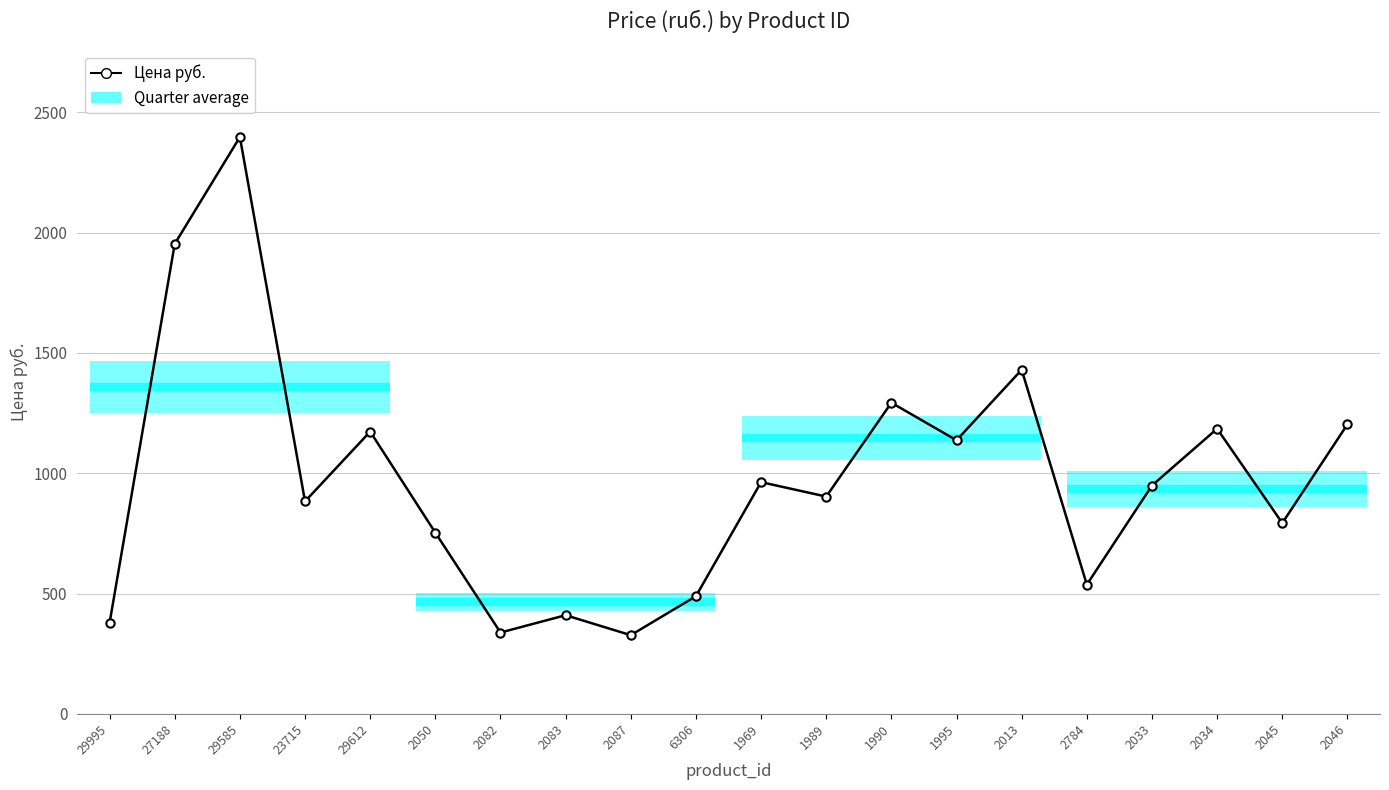

How many values exceed 949?

9